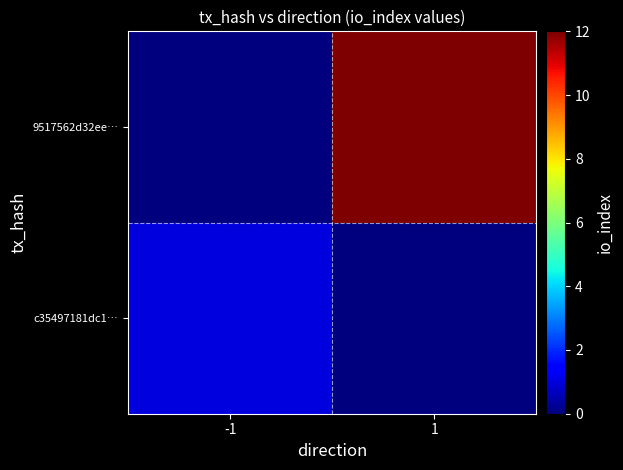

Reading right to left, list all the values displayed in this chart.

c35497181dc1…: 1=0	-1=1
9517562d32ee…: 1=12	-1=0